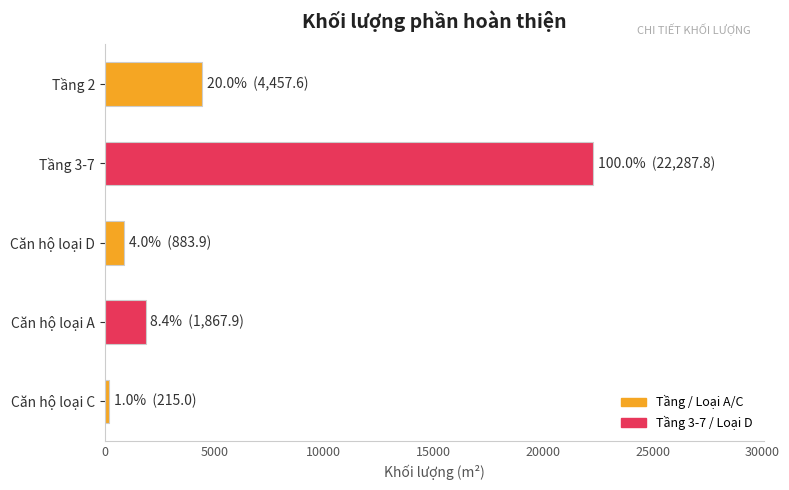

How many data points are above 1867?

3